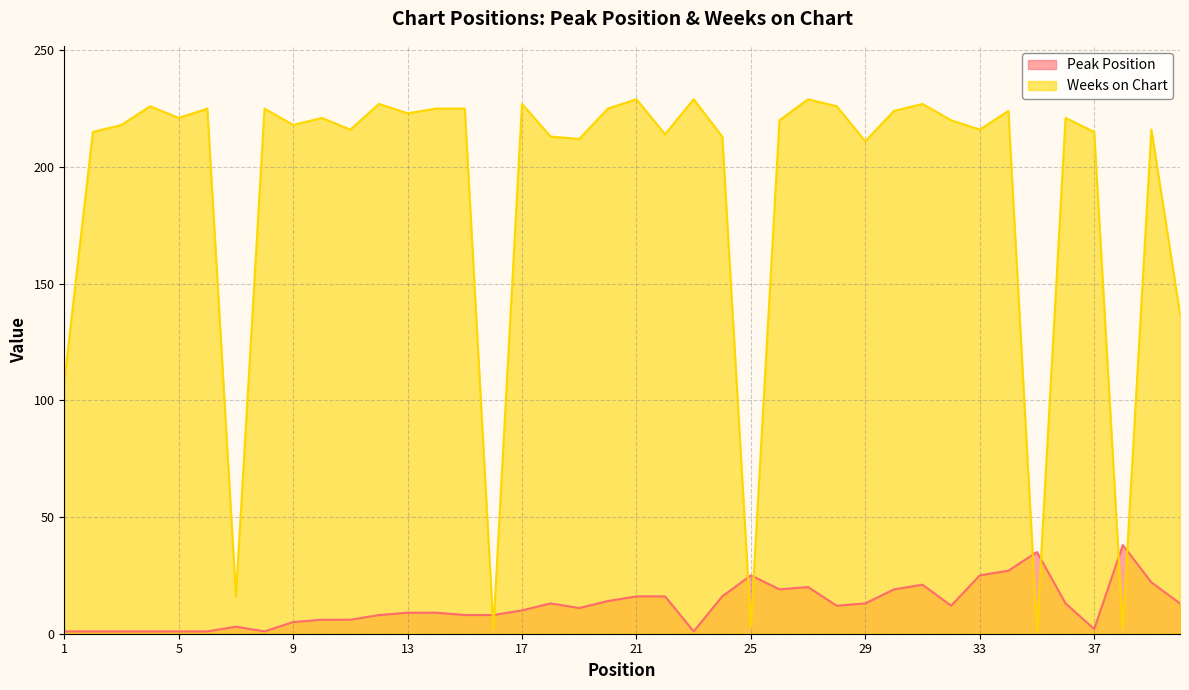

Reading left to right, list all the values displayed in this chart.

Peak Position: 1=1	2=1	3=1	4=1	5=1	6=1	7=3	8=1	9=5	10=6	11=6	12=8	13=9	14=9	15=8	16=8	17=10	18=13	19=11	20=14	21=16	22=16	23=1	24=16	25=25	26=19	27=20	28=12	29=13	30=19	31=21	32=12	33=25	34=27	35=35	36=13	37=2	38=38	39=22	40=13
Weeks on Chart: 1=108	2=215	3=218	4=226	5=221	6=225	7=16	8=225	9=218	10=221	11=216	12=227	13=223	14=225	15=225	16=2	17=227	18=213	19=212	20=225	21=229	22=214	23=229	24=213	25=3	26=220	27=229	28=226	29=211	30=224	31=227	32=220	33=216	34=224	35=1	36=221	37=215	38=2	39=216	40=137